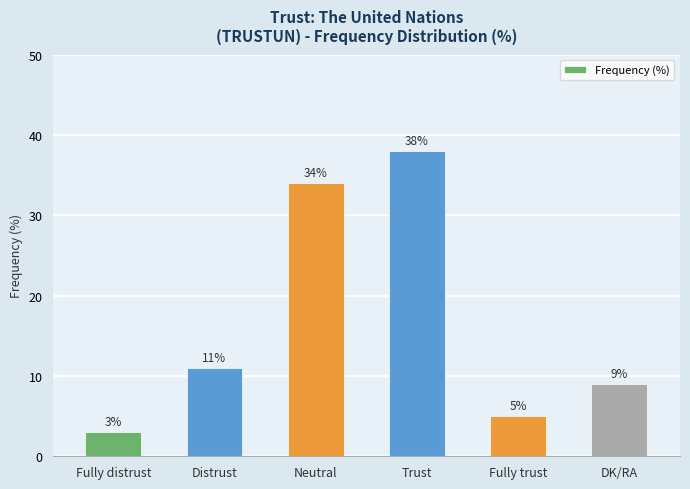

Reading left to right, transcribe all the data shown in this chart.

3	11	34	38	5	9